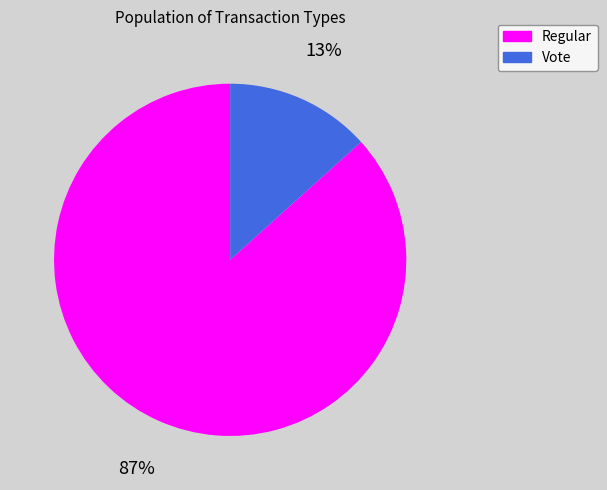

To the nearest percent, what is the average slice percentage?

50%